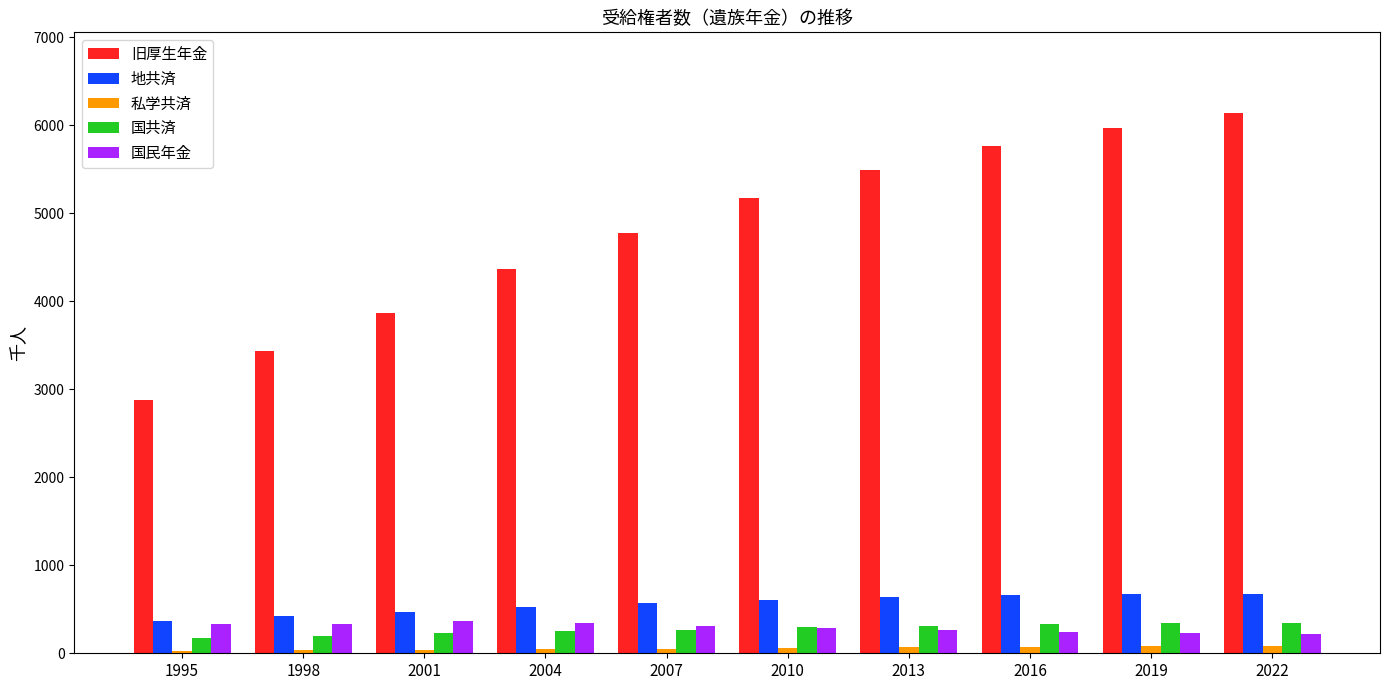

At how many categories does at least one series exceed 497?

10